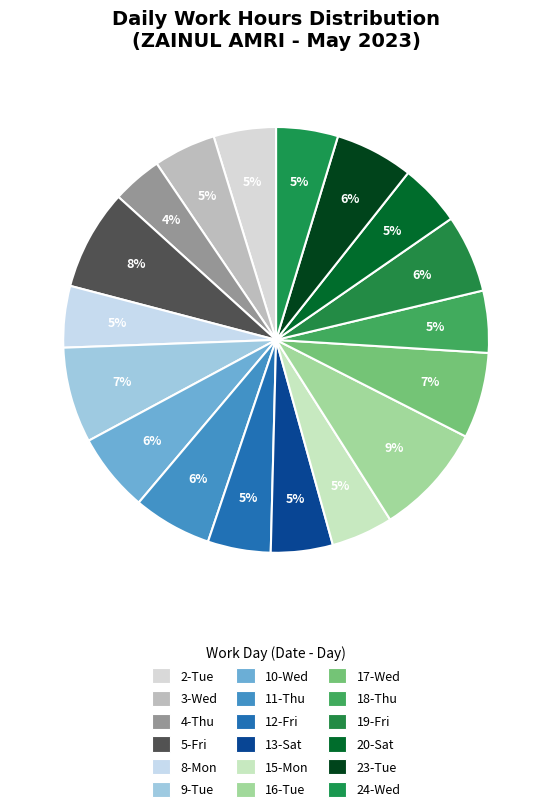

How many segments does this pie chart have?

18